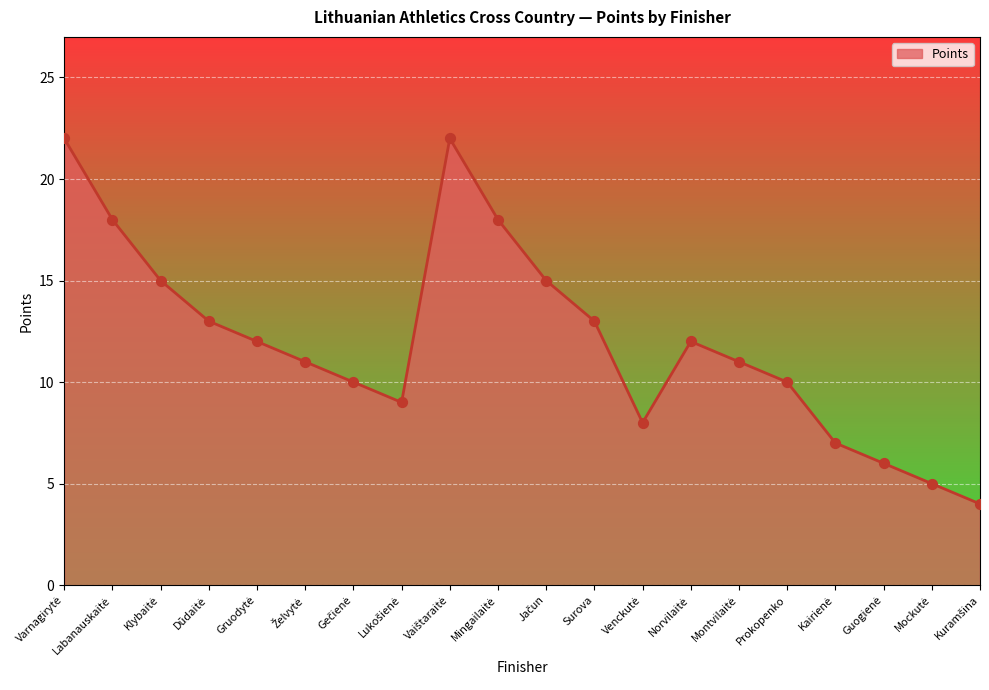

What is the difference between the maximum and minimum values?

18